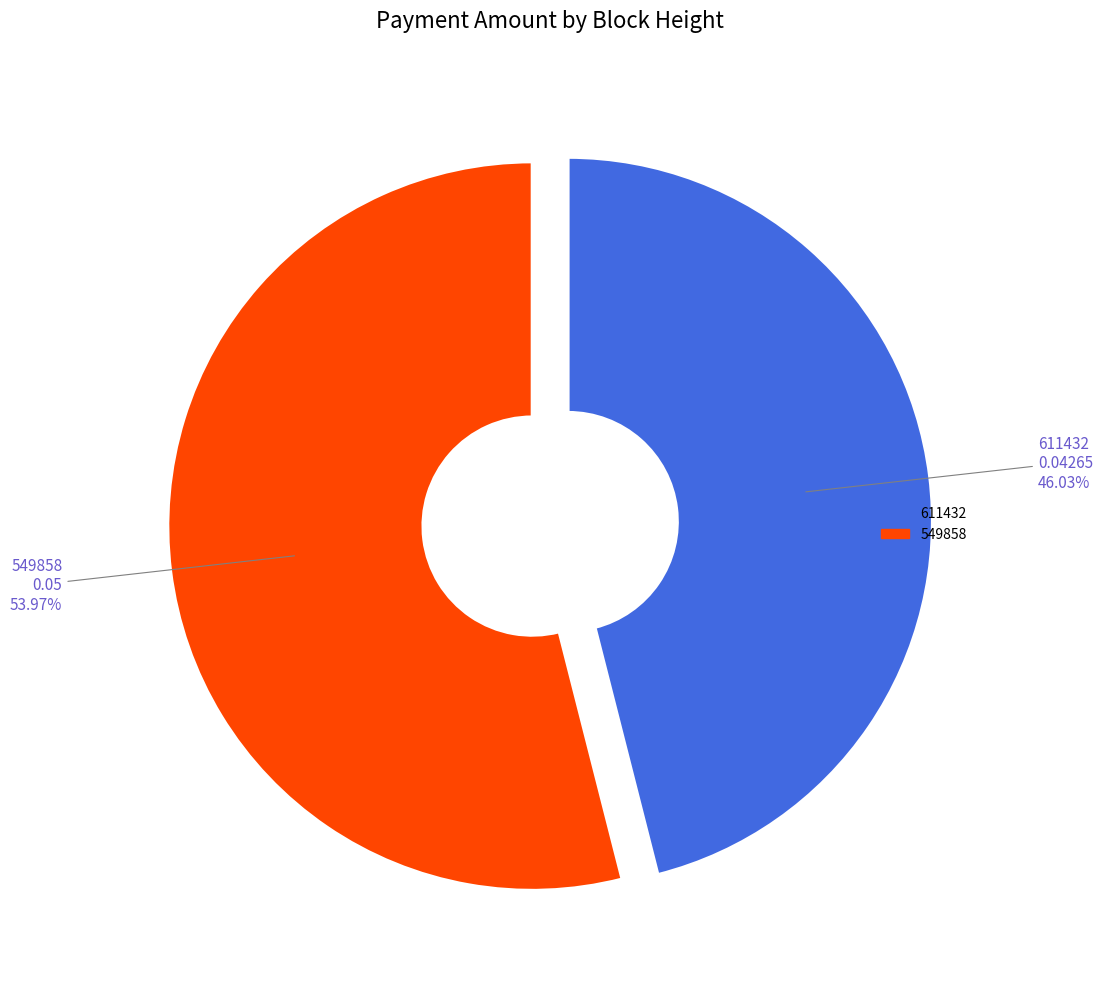

The 611432 slice represents 46% of the pie. True or false?

True